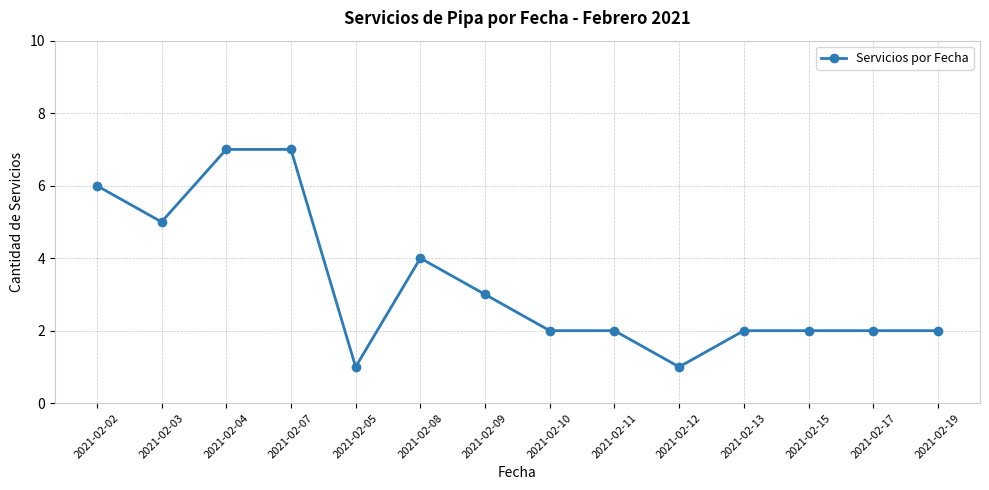

Approximately how many times larger is the value at 2021-02-12 compared to 2021-02-13?

0.5